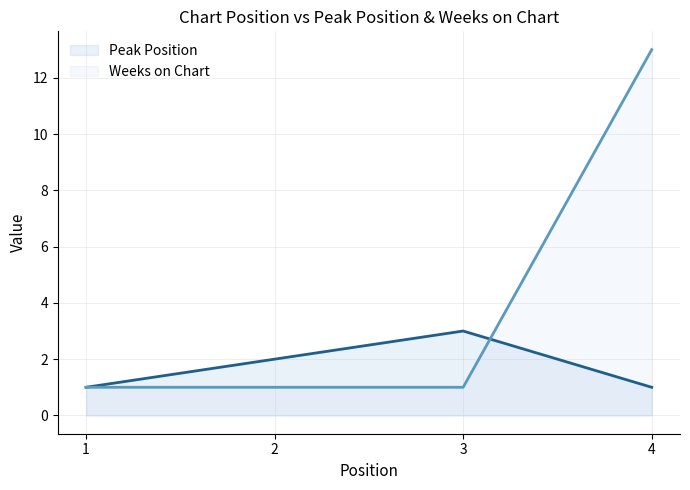

Between 1 and 2, which is larger?

2